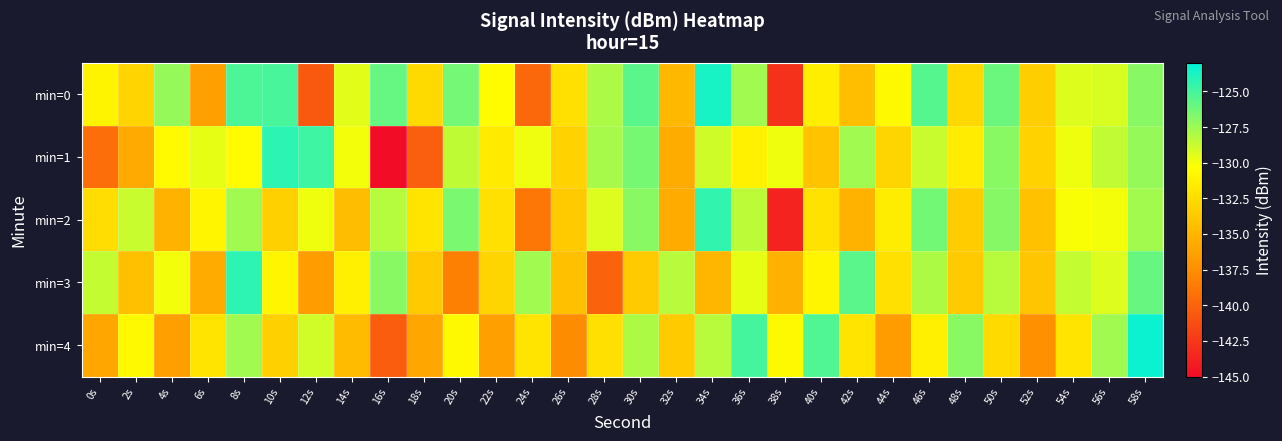

Reading left to right, list all the values displayed in this chart.

min=0: 0s=-131.0	2s=-133.0	4s=-127.3	6s=-136.4	8s=-125.2	10s=-125.1	12s=-140.6	14s=-129.5	16s=-125.9	18s=-132.6	20s=-126.4	22s=-130.5	24s=-139.8	26s=-132.3	28s=-127.9	30s=-125.6	32s=-134.8	34s=-123.7	36s=-127.7	38s=-142.9	40s=-131.4	42s=-134.4	44s=-130.7	46s=-125.5	48s=-132.8	50s=-126.1	52s=-133.5	54s=-129.4	56s=-129.2	58s=-126.9
min=1: 0s=-139.4	2s=-135.7	4s=-130.6	6s=-129.6	8s=-130.6	10s=-124.3	12s=-124.8	14s=-130.0	16s=-145.3	18s=-140.2	20s=-128.5	22s=-131.6	24s=-129.8	26s=-133.2	28s=-127.8	30s=-126.4	32s=-135.6	34s=-128.9	36s=-131.2	38s=-129.9	40s=-134.1	42s=-127.7	44s=-133.0	46s=-128.8	48s=-131.5	50s=-127.0	52s=-133.2	54s=-129.9	56s=-128.5	58s=-127.3
min=2: 0s=-132.5	2s=-128.8	4s=-135.1	6s=-131.0	8s=-127.7	10s=-133.3	12s=-129.9	14s=-134.5	16s=-128.2	18s=-132.0	20s=-126.5	22s=-132.3	24s=-138.9	26s=-133.7	28s=-129.3	30s=-127.0	32s=-135.7	34s=-124.4	36s=-128.4	38s=-143.7	40s=-132.2	42s=-135.2	44s=-131.4	46s=-126.3	48s=-133.6	50s=-126.9	52s=-134.3	54s=-130.2	56s=-130.0	58s=-127.7
min=3: 0s=-128.7	2s=-134.3	4s=-130.0	6s=-135.7	8s=-124.3	10s=-131.0	12s=-136.7	14s=-131.3	16s=-127.0	18s=-133.7	20s=-138.3	22s=-133.0	24s=-127.7	26s=-134.3	28s=-140.0	30s=-133.7	32s=-128.3	34s=-135.0	36s=-129.7	38s=-135.3	40s=-131.0	42s=-125.7	44s=-132.3	46s=-128.0	48s=-133.7	50s=-128.3	52s=-134.0	54s=-128.7	56s=-129.3	58s=-126.0
min=4: 0s=-136.0	2s=-130.7	4s=-136.3	6s=-132.0	8s=-127.7	10s=-133.3	12s=-129.0	14s=-134.7	16s=-140.3	18s=-136.0	20s=-130.7	22s=-136.3	24s=-132.0	26s=-137.7	28s=-132.3	30s=-128.0	32s=-133.7	34s=-128.3	36s=-125.0	38s=-130.7	40s=-125.3	42s=-132.0	44s=-136.7	46s=-131.3	48s=-127.0	50s=-132.7	52s=-137.3	54s=-132.0	56s=-127.7	58s=-123.3